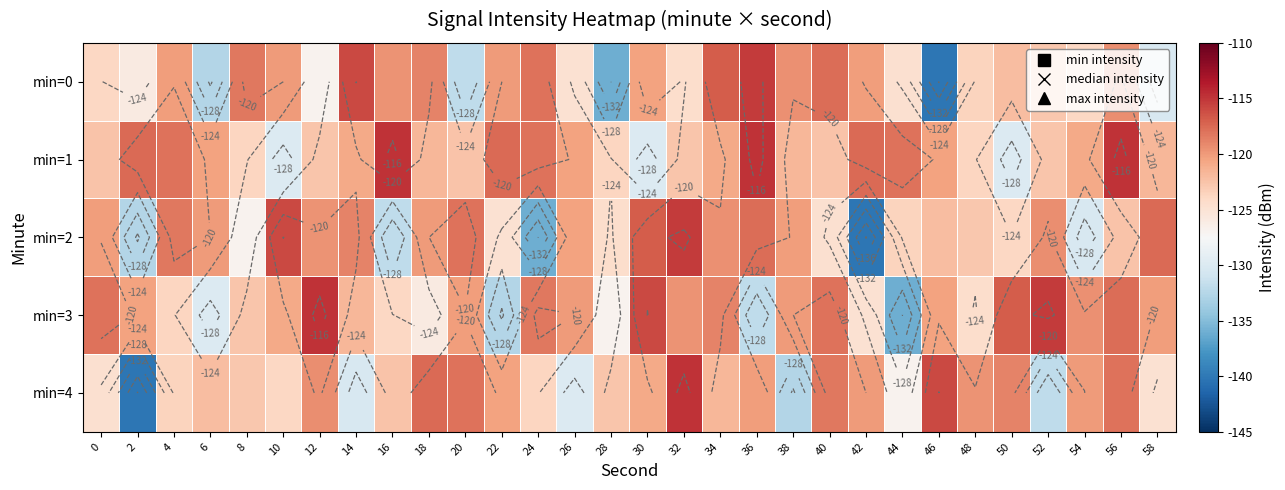

At how many categories does at least one series exceed -138?

30